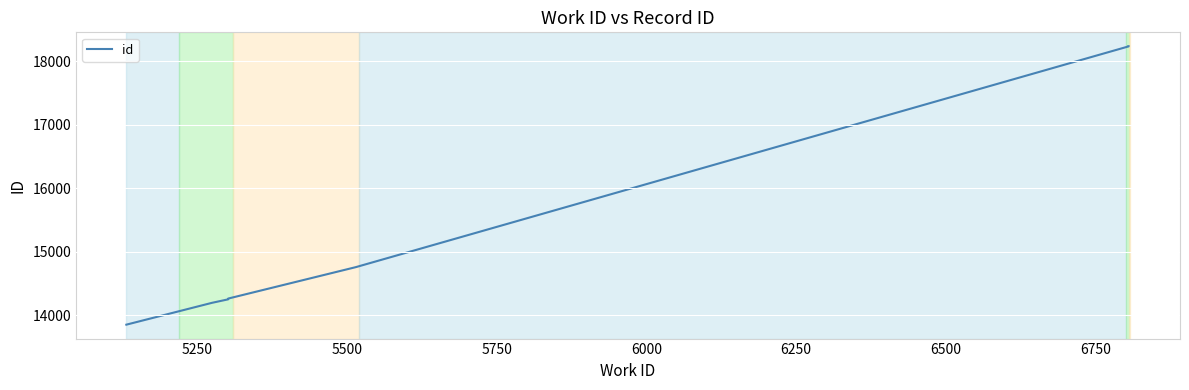

How many lines are shown in the chart?

1